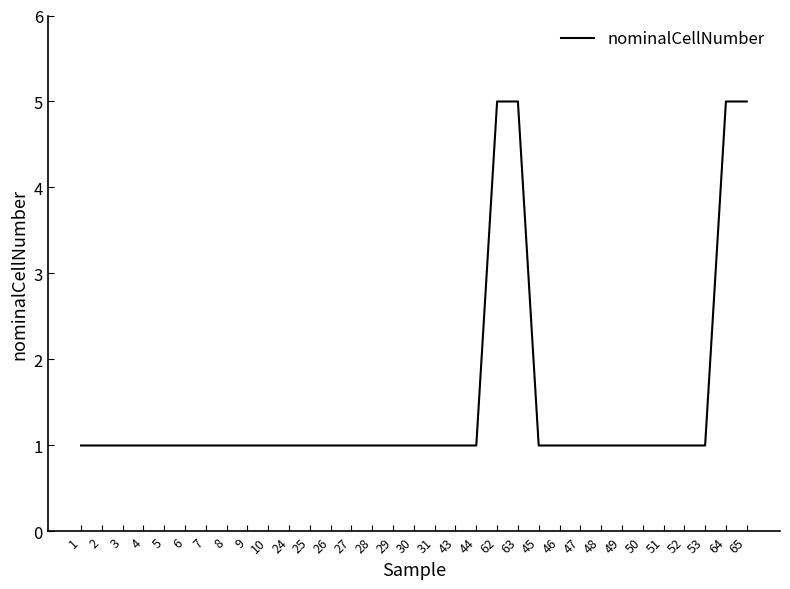

What is the smallest value displayed?

1